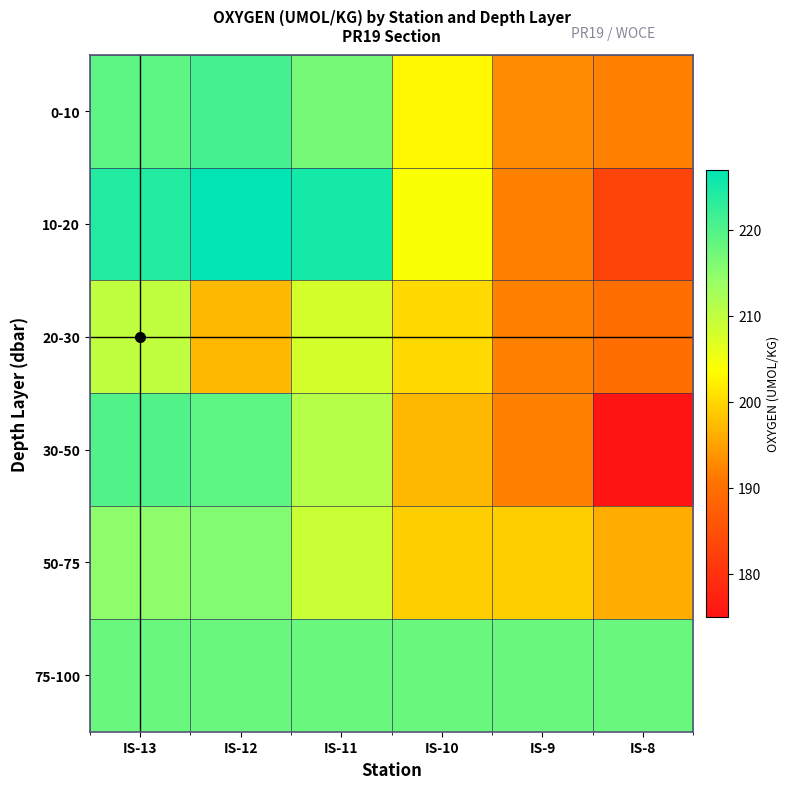

Which has a higher value, IS-10 or IS-8?

IS-10